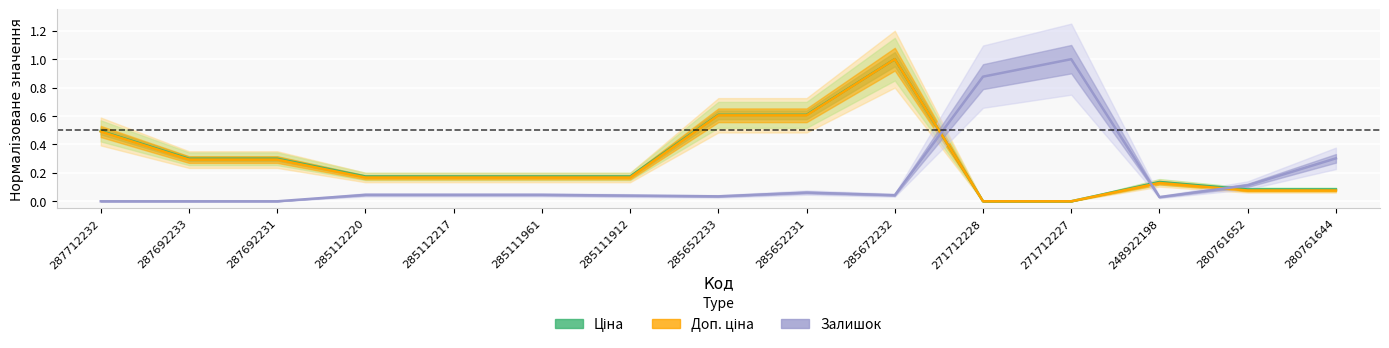

At which label is Доп. ціна closest to 0?

271712228